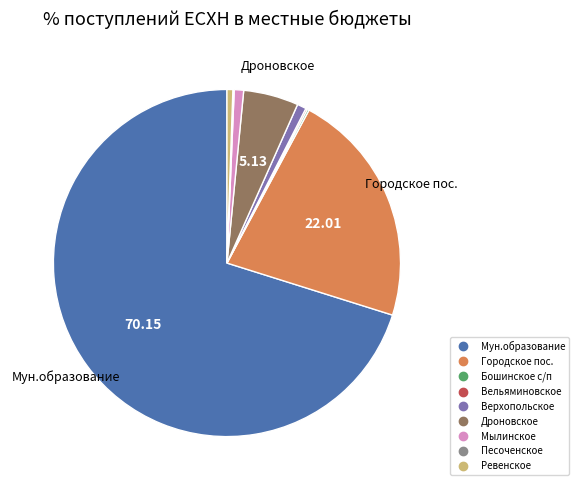

Is it true that Верхопольское is 1% of the pie?

True